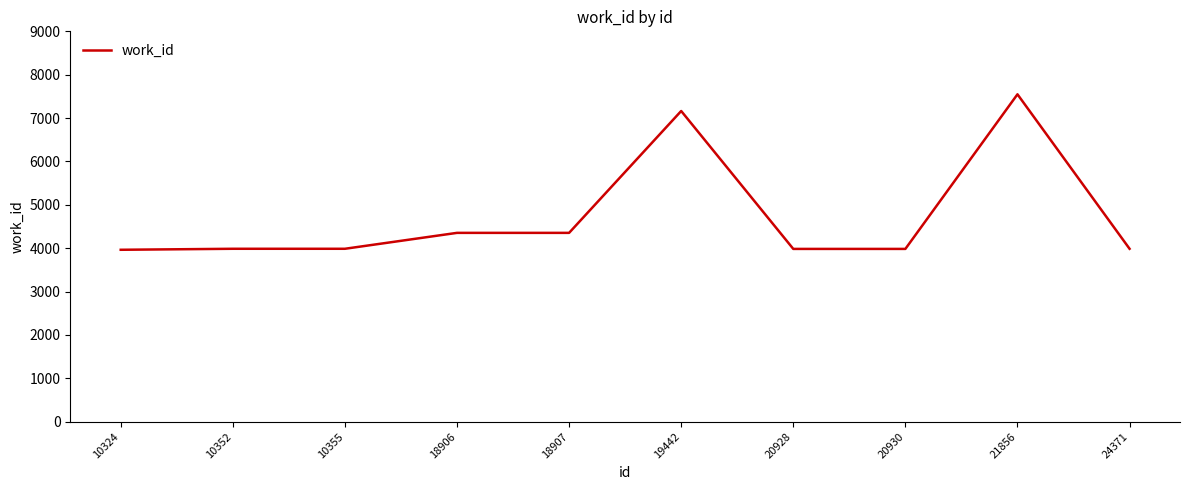

What is the approximate value at 10324?

3963